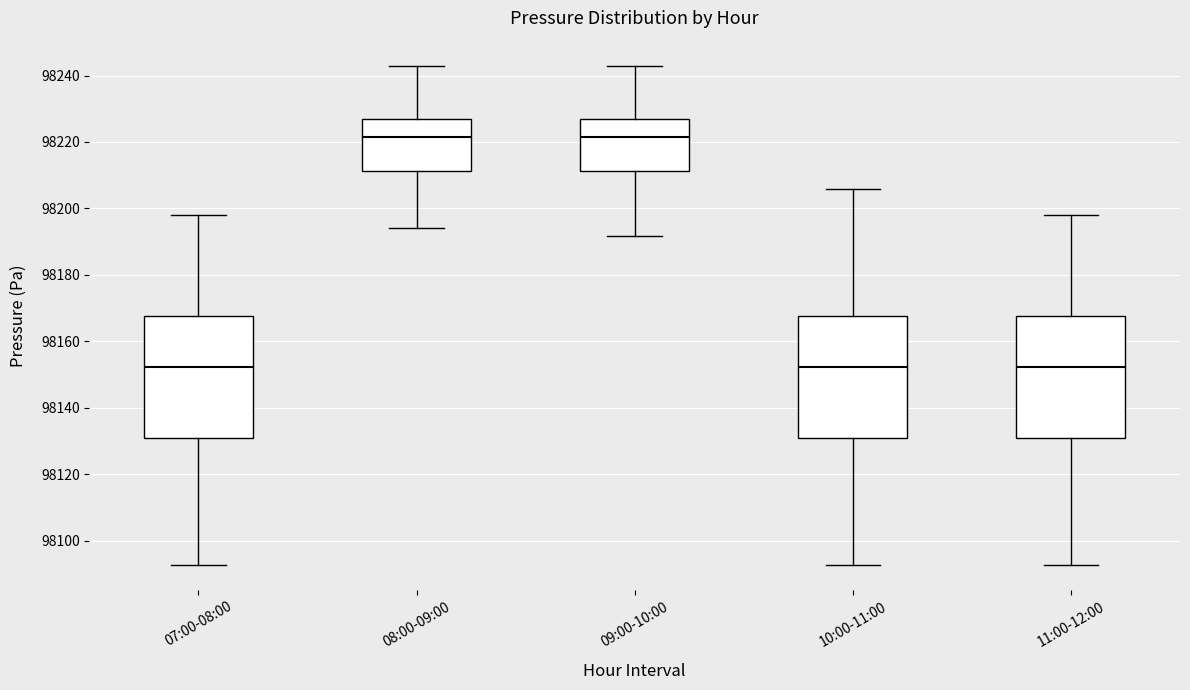

Reading left to right, read every box against the y-axis: the position of its median line, the range the box covers, and the ends of its whiskers. The values are not printed on the chart, so give them approximately, as read against the axis.

07:00-08:00: median 98152, box 98130 to 98168, whiskers 98092 to 98198
08:00-09:00: median 98222, box 98212 to 98226, whiskers 98194 to 98242
09:00-10:00: median 98222, box 98212 to 98226, whiskers 98192 to 98242
10:00-11:00: median 98152, box 98130 to 98168, whiskers 98092 to 98206
11:00-12:00: median 98152, box 98130 to 98168, whiskers 98092 to 98198